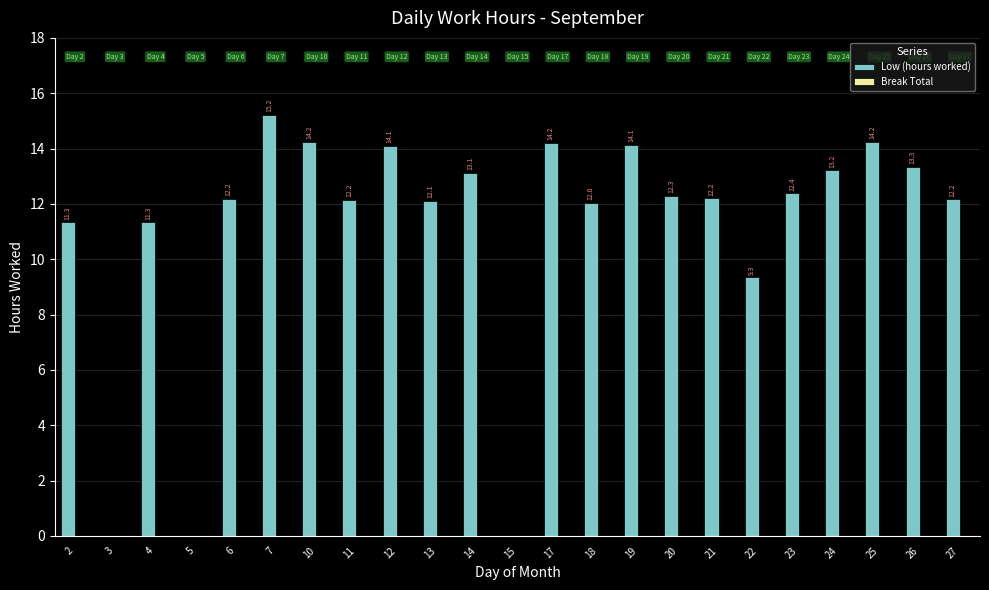

Which category has the highest value across all series?

7